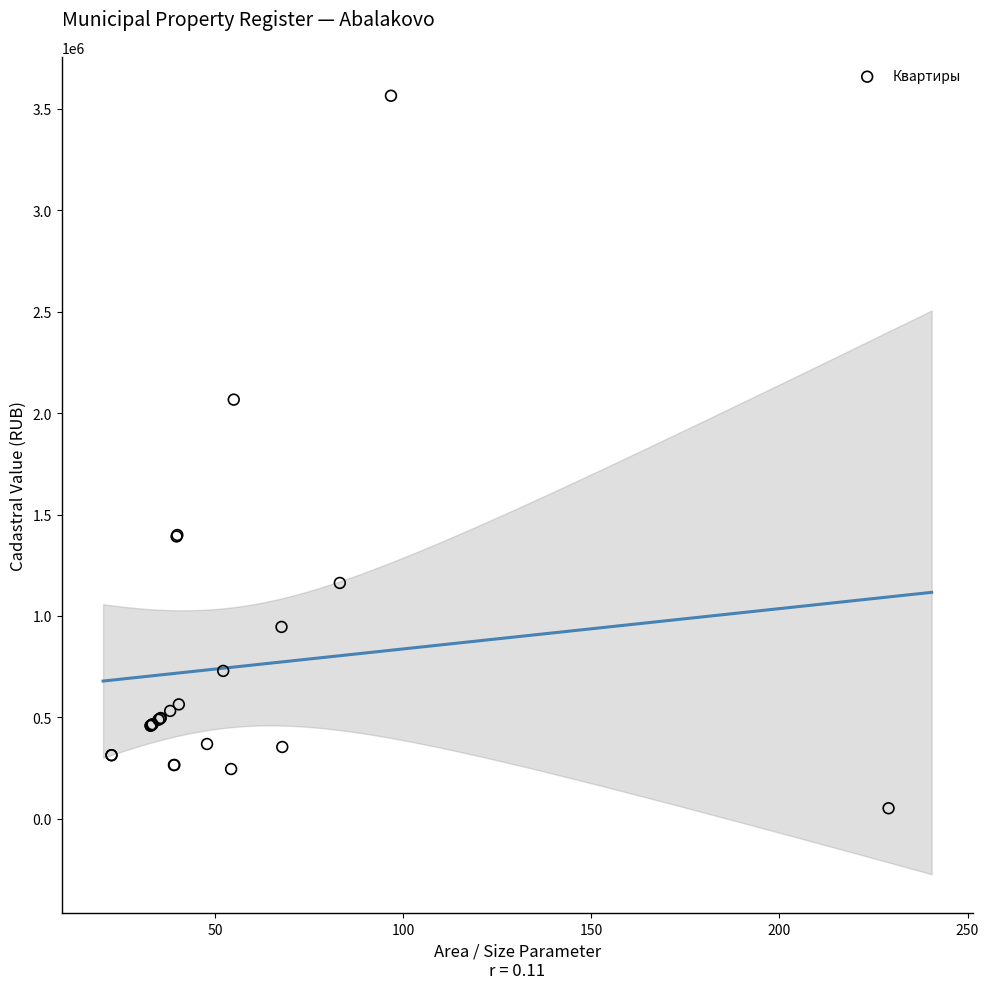

What Y value in the scatter plot is closest to 1808138?

2066394.8